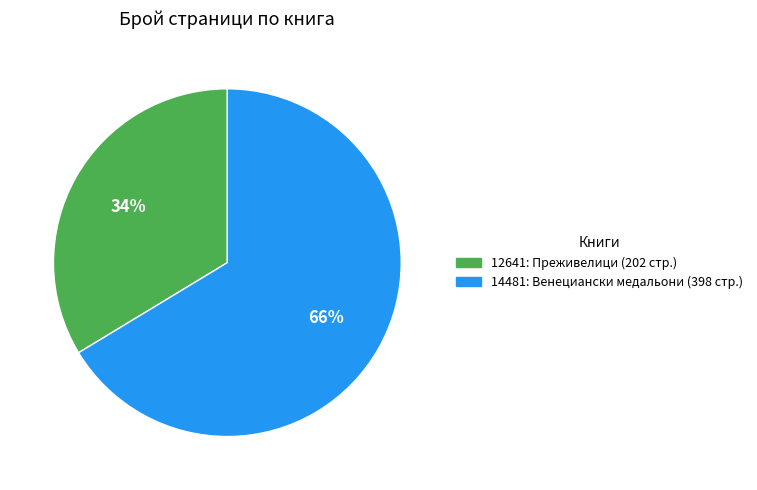

Is the sum of 14481 and 12641 greater than half?

Yes